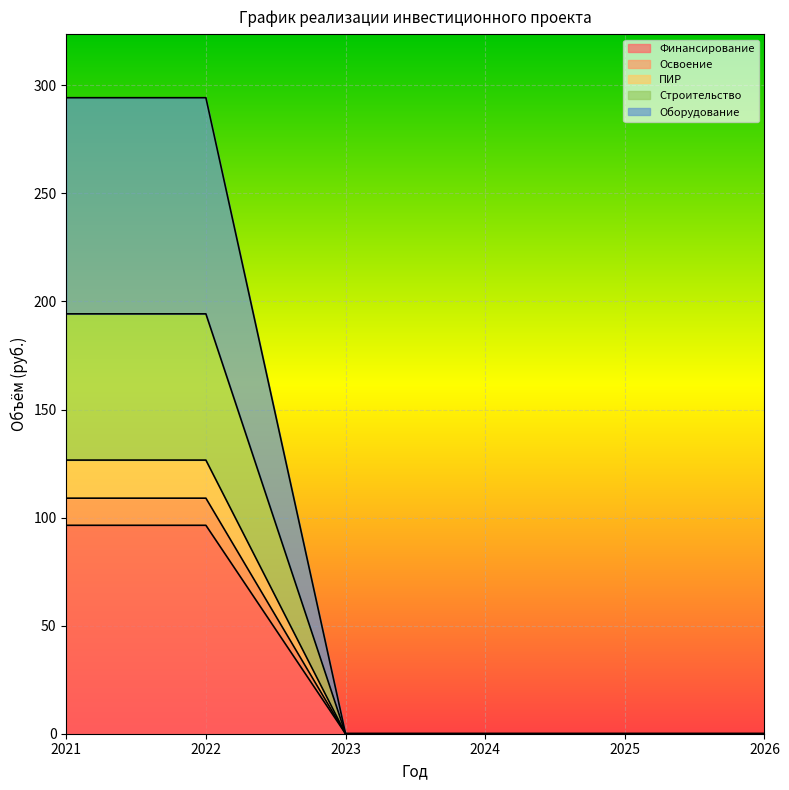

Rank the series at 2021 from highest to lowest value.

Финансирование, Оборудование, Строительство, ПИР, Освоение